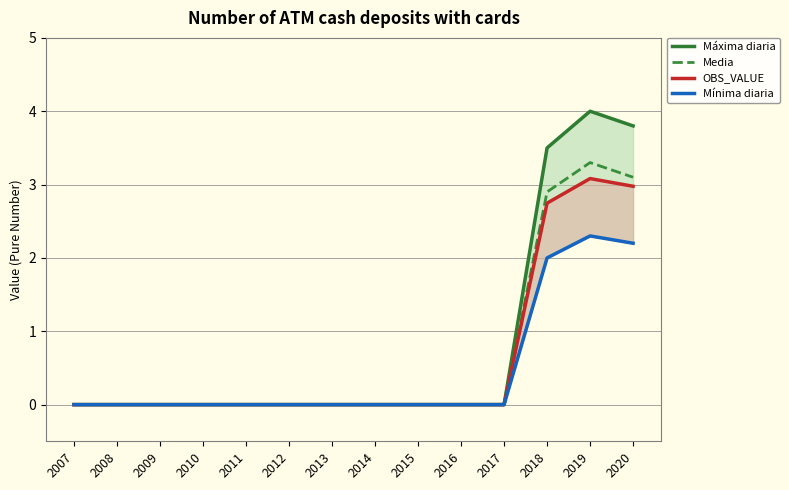

At which category does the chart reach its peak across all series?

2019